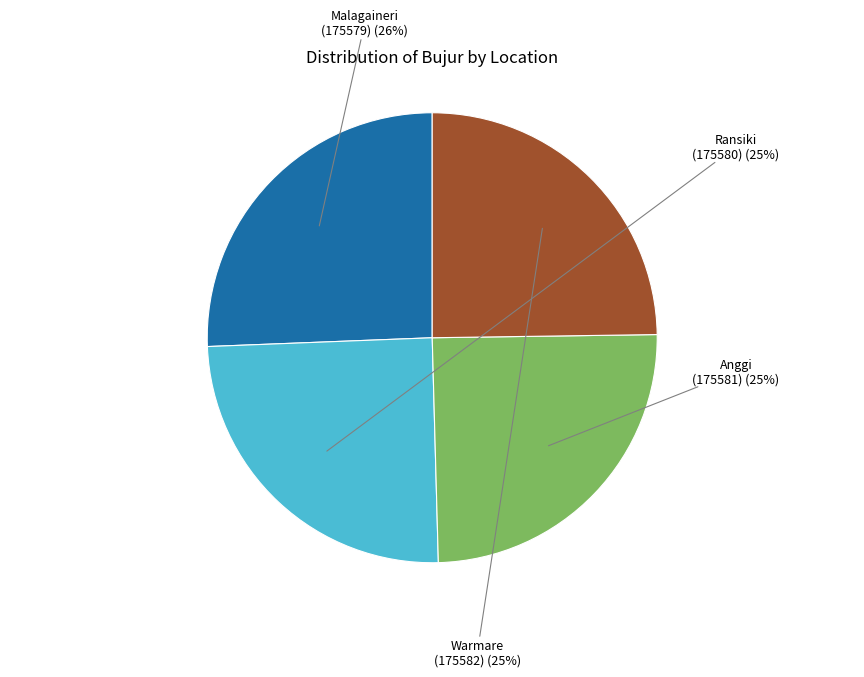

Does any single category account for the majority?

No